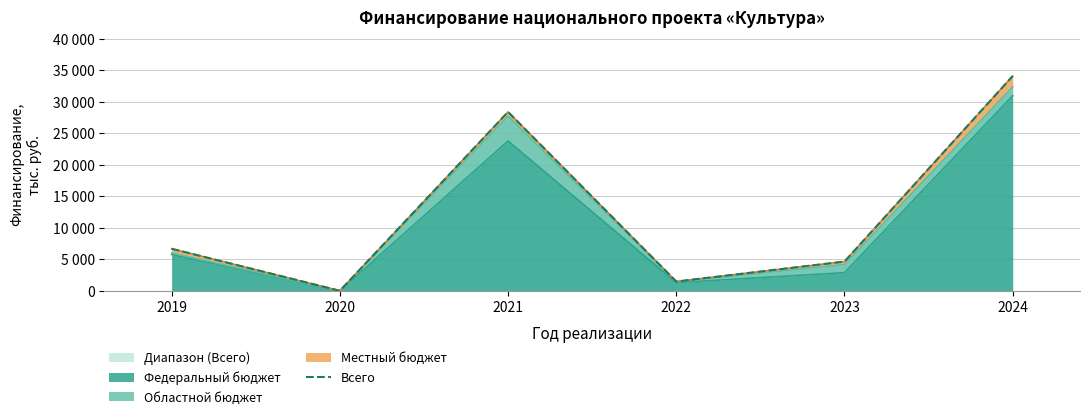

Which category has the highest value across all series?

2024